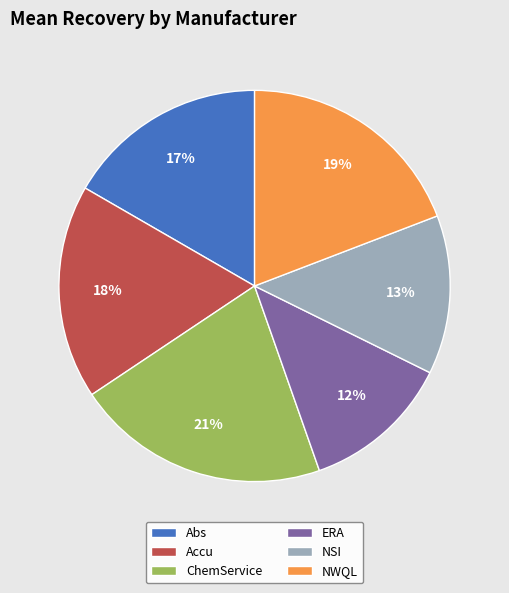

Is the sum of Accu and Abs greater than half?

No